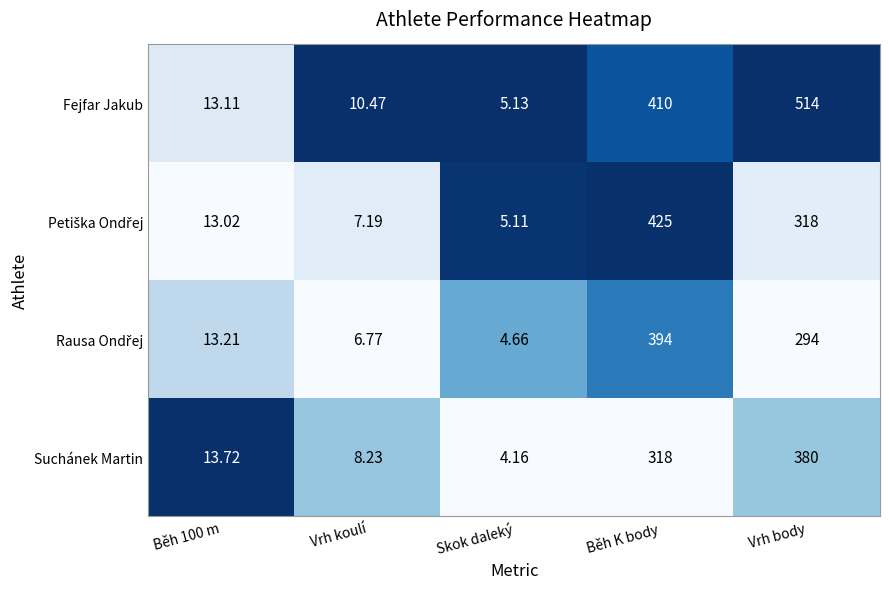

At which category is the sum across all series the highest?

Běh K body